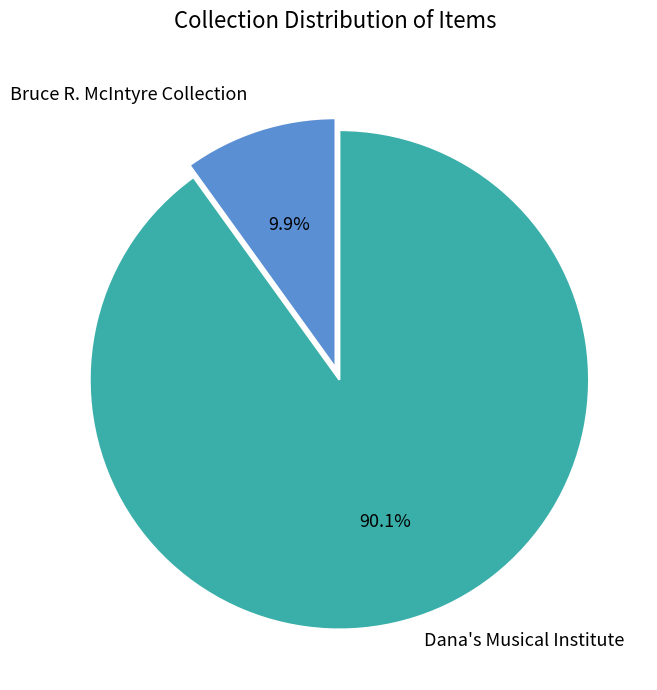

How many segments does this pie chart have?

2